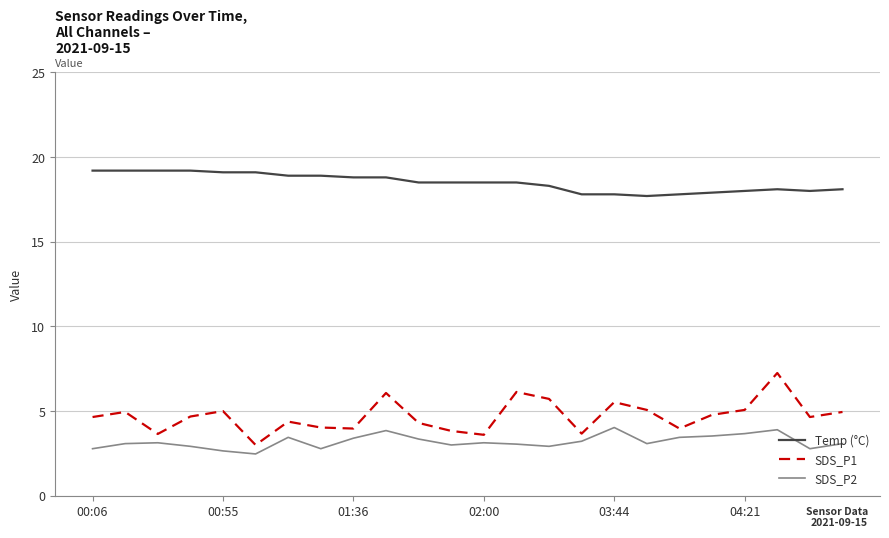

Which series has the widest spread of values?

SDS_P1